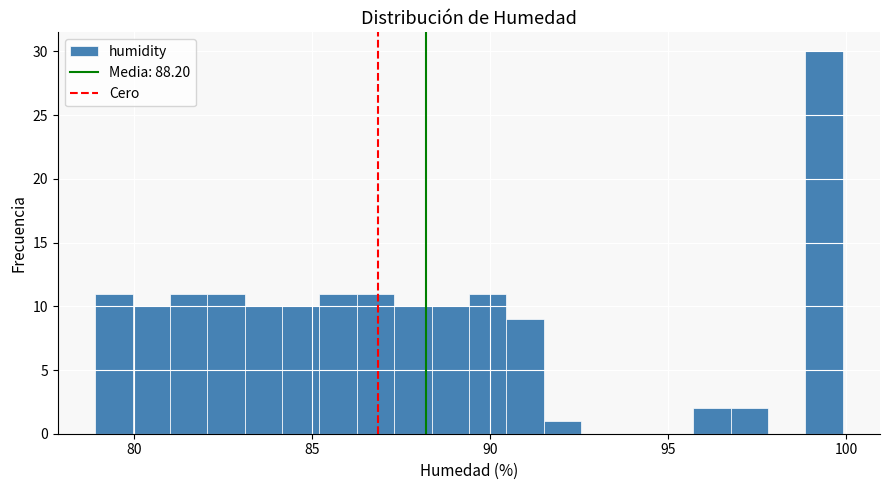

Read against the x-axis, roughly where is the centre of the tallest bar?

99.5